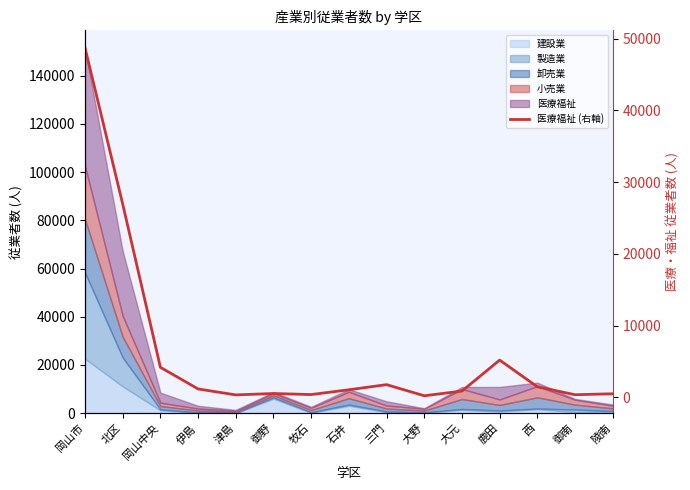

True or false: there are more than 2 points higher than both neighbors.

True